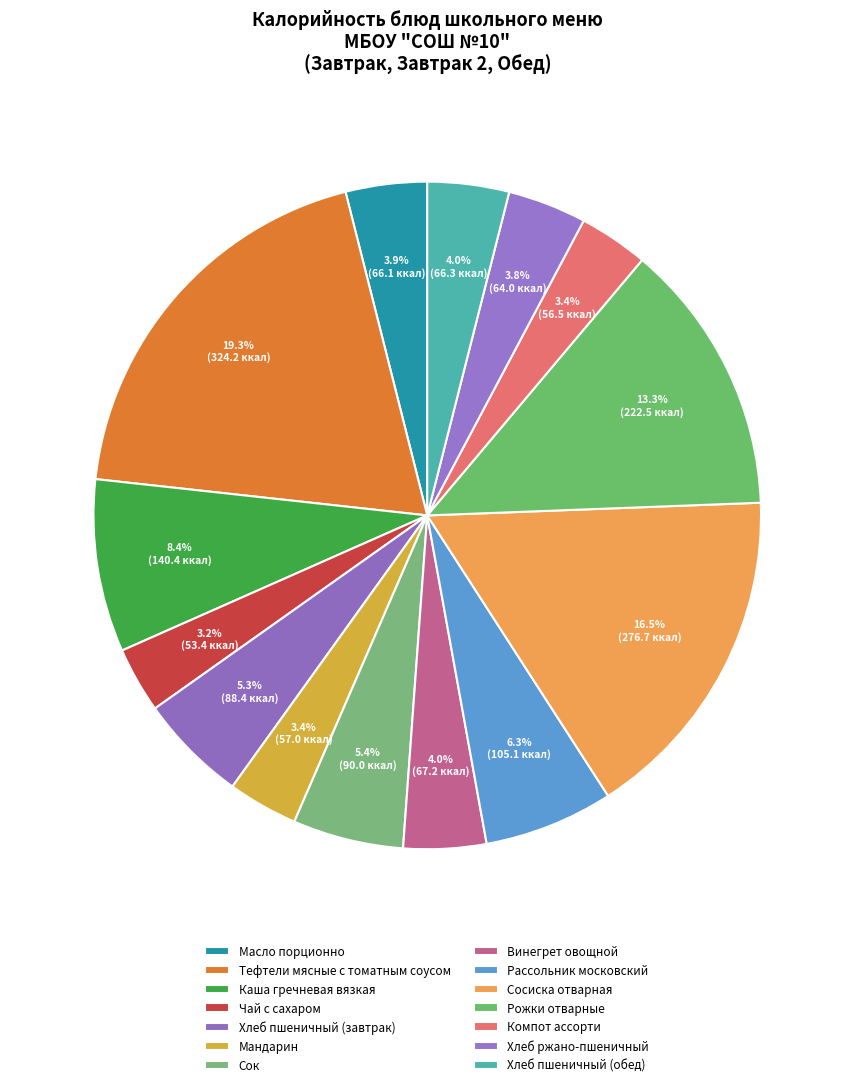

What is the ratio of the value at Каша гречневая вязкая to the value at Мандарин?

2.5